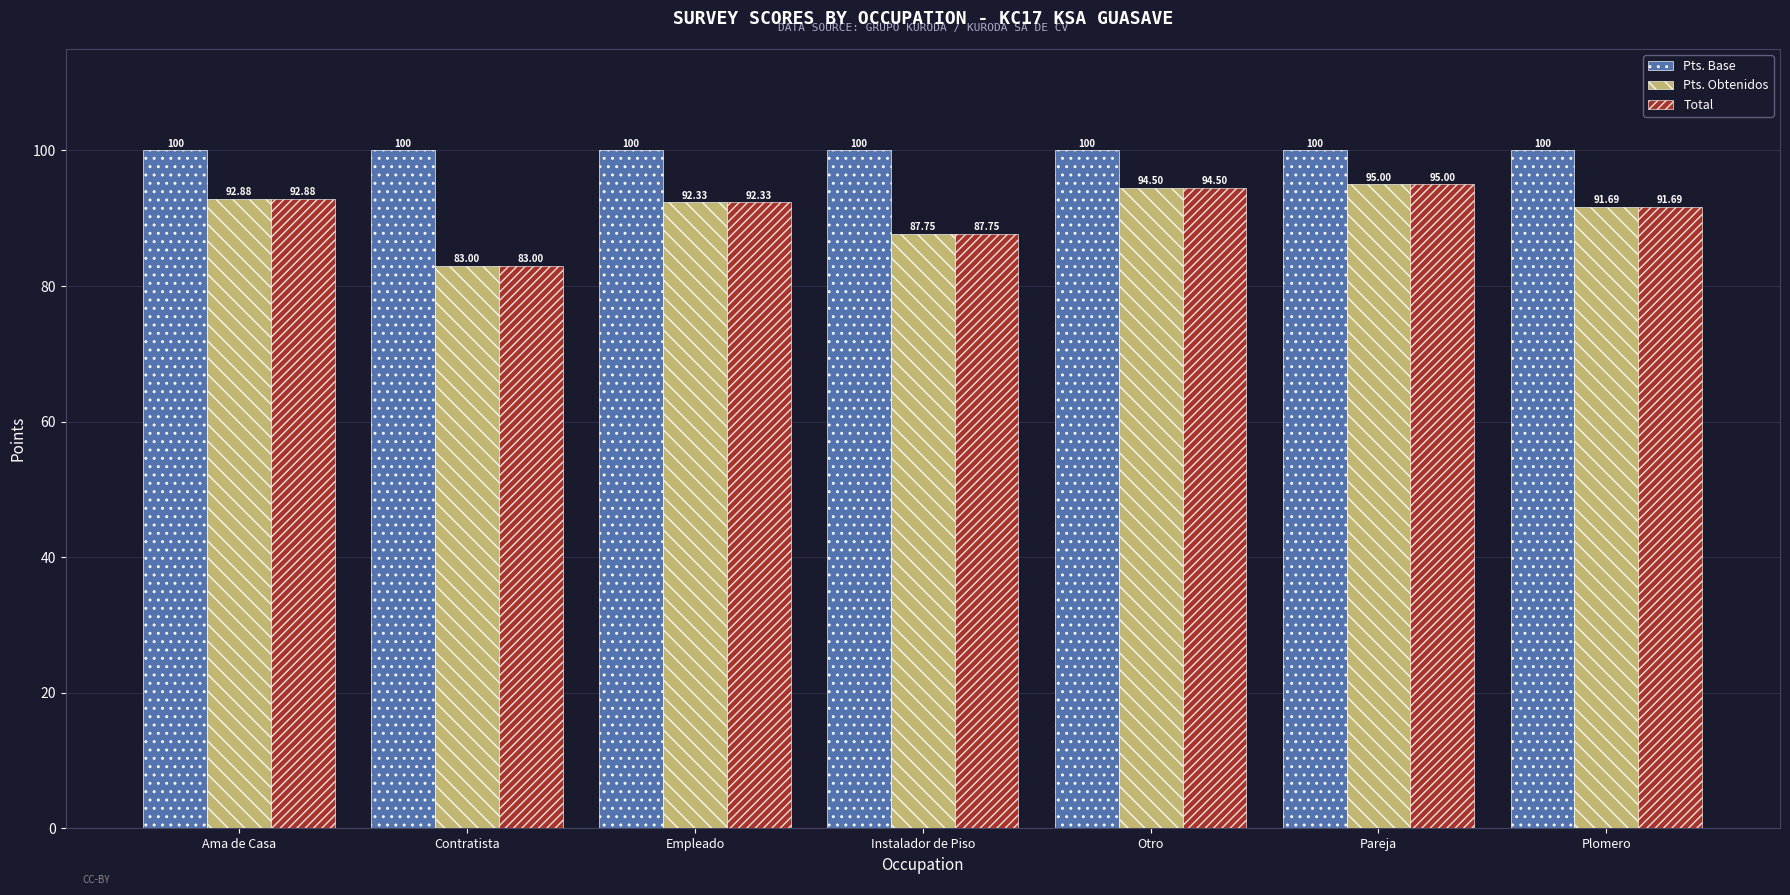

What is the label of the 5th bar from the left?

Otro